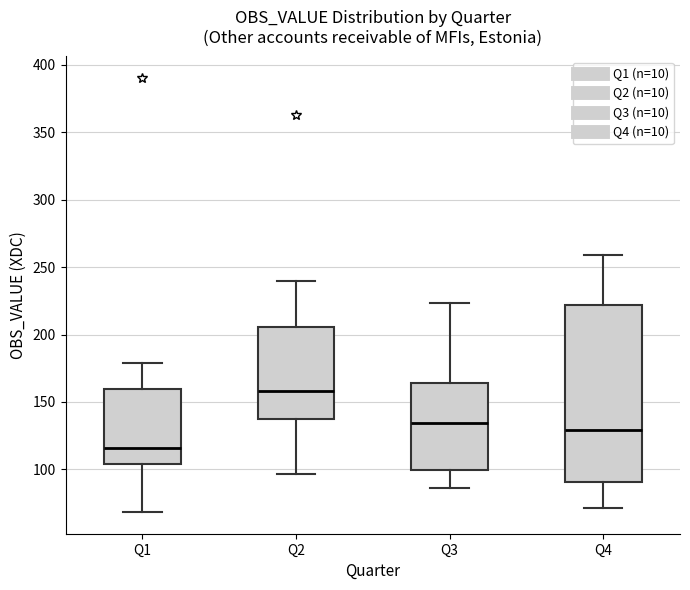

Reading left to right, transcribe this box plot: for each box, give where its median line is, the range the box spans, and where its two whiskers end, as read against the y-axis. The values are not printed on the chart, so give them approximately, as read against the axis.

Q1: median 115, box 105 to 160, whiskers 70 to 180
Q2: median 160, box 140 to 205, whiskers 95 to 240
Q3: median 135, box 100 to 165, whiskers 85 to 225
Q4: median 130, box 90 to 220, whiskers 70 to 260